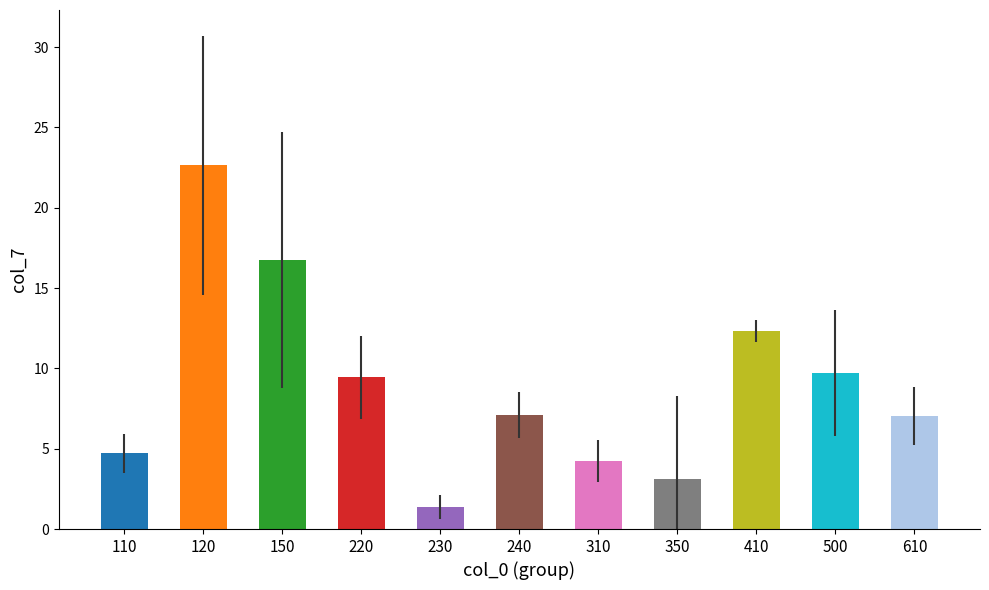

Rank the categories by value from highest to lowest.

120, 150, 410, 500, 220, 240, 610, 110, 310, 350, 230